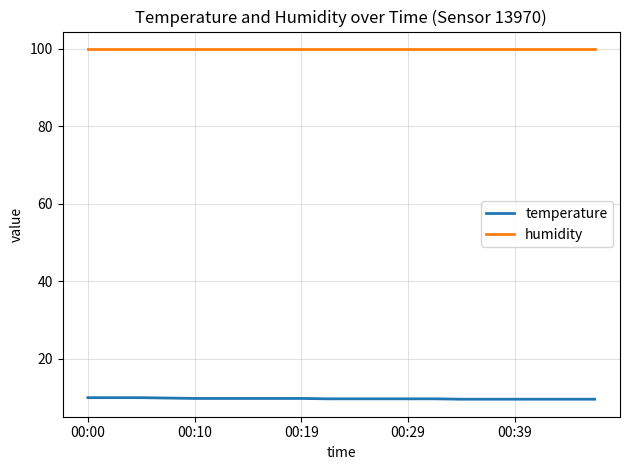

Which series has the largest total across all categories?

humidity